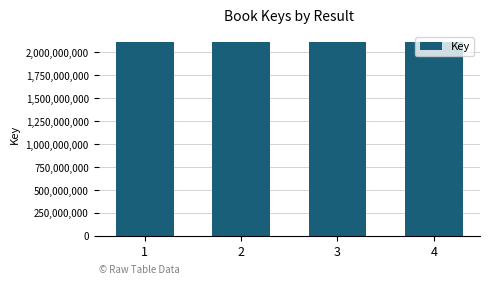

How many values are below 2117868932?

2